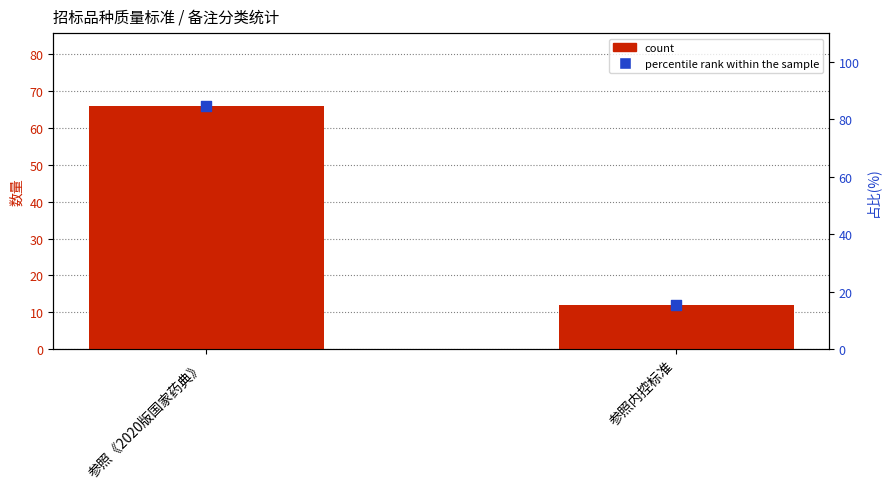

Which series contains the lowest Y value?

count